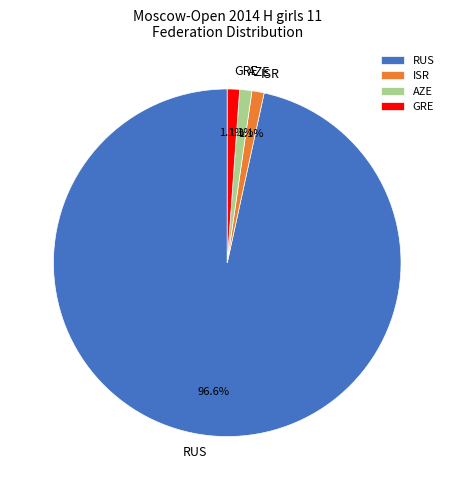

Is there a majority slice in this chart?

Yes